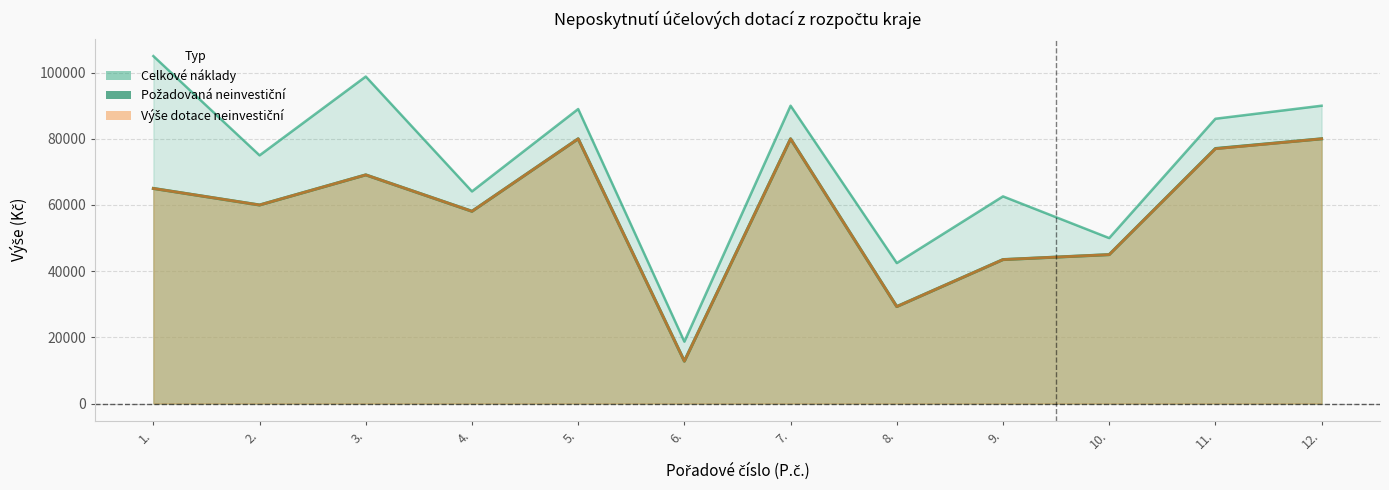

What is the label of the 2nd point from the right?

11.